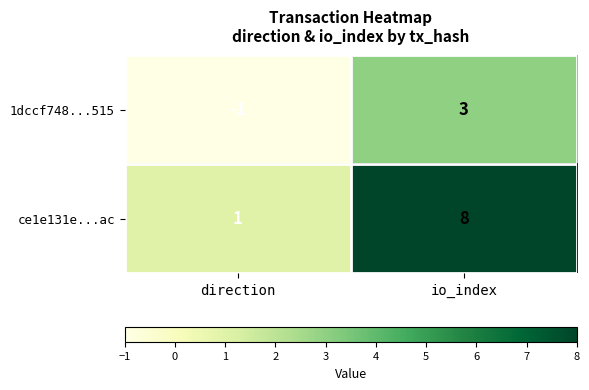

How many data points in 1dccf748...515 are less than 3?

1